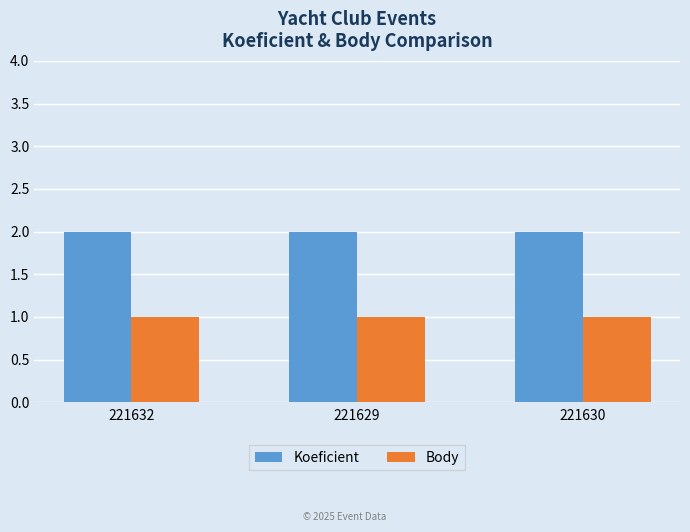

Does the chart contain any negative values?

No